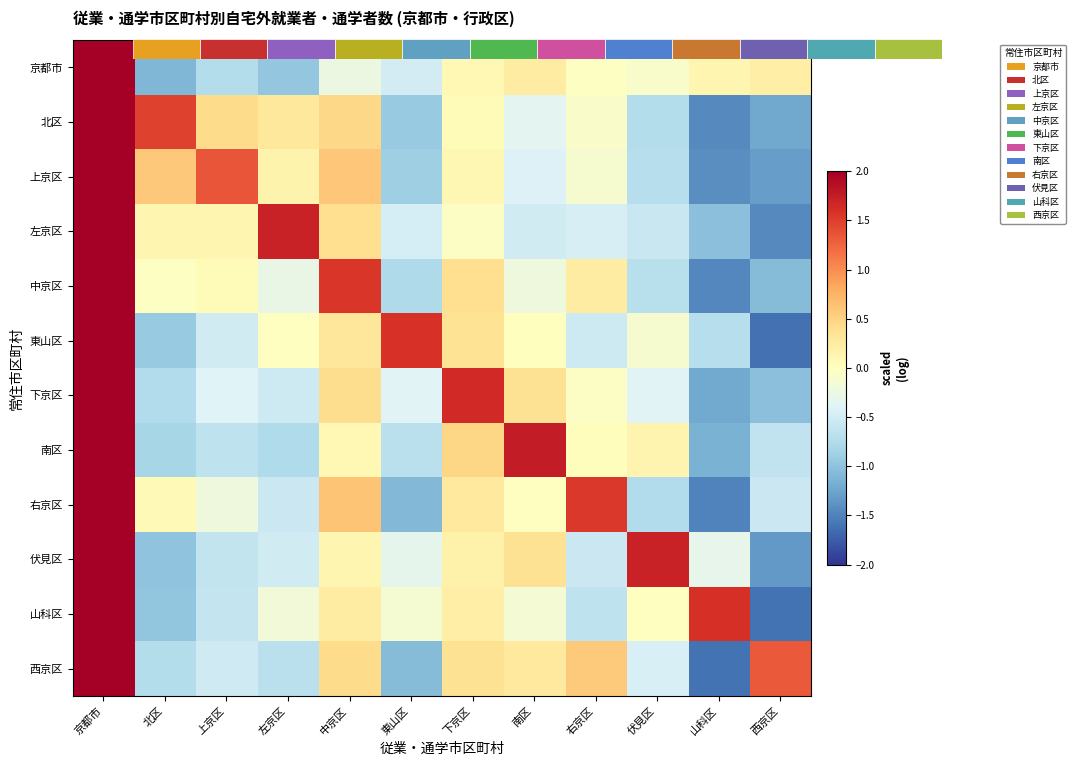

What is the lowest value of the 上京区 series?

-1.4